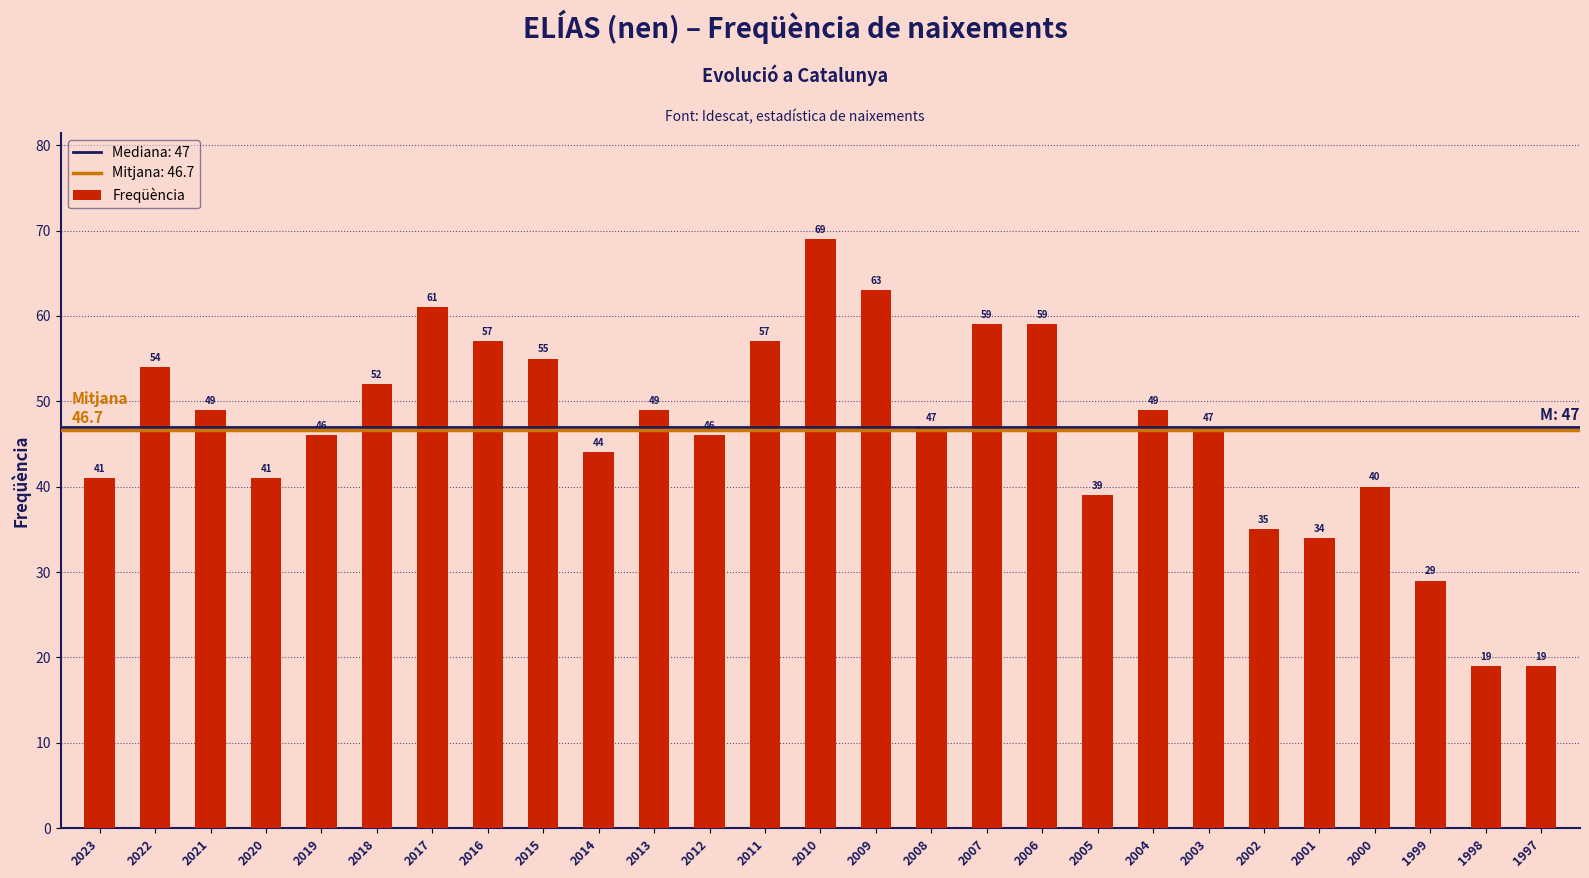

What is the value of the 24th bar from the left?

40